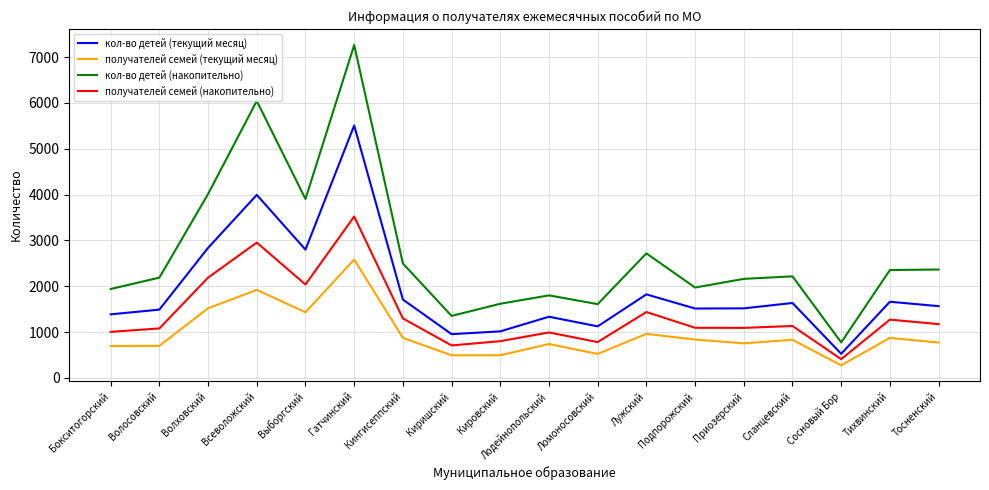

Where is the first local minimum for получателей семей (накопительно)?

Выборгский